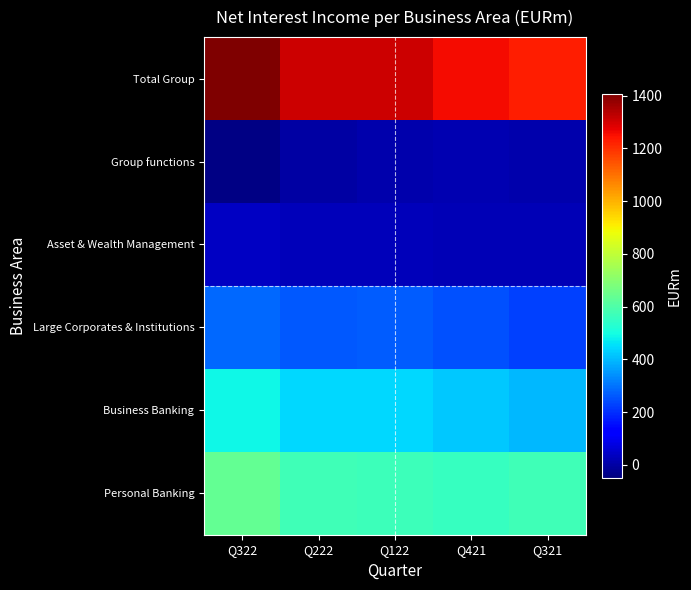

Reading right to left, what are all the values shown in this chart?

Personal Banking: Q321=573	Q421=556	Q122=565	Q222=571	Q322=636
Business Banking: Q321=396	Q421=417	Q122=440	Q222=444	Q322=487
Large Corporates & Institutions: Q321=228	Q421=247	Q122=267	Q222=263	Q322=284
Asset & Wealth Management: Q321=19	Q421=20	Q122=26	Q222=29	Q322=41
Group functions: Q321=10	Q421=15	Q122=10	Q222=1	Q322=-41
Total Group: Q321=1226	Q421=1255	Q122=1308	Q222=1308	Q322=1407